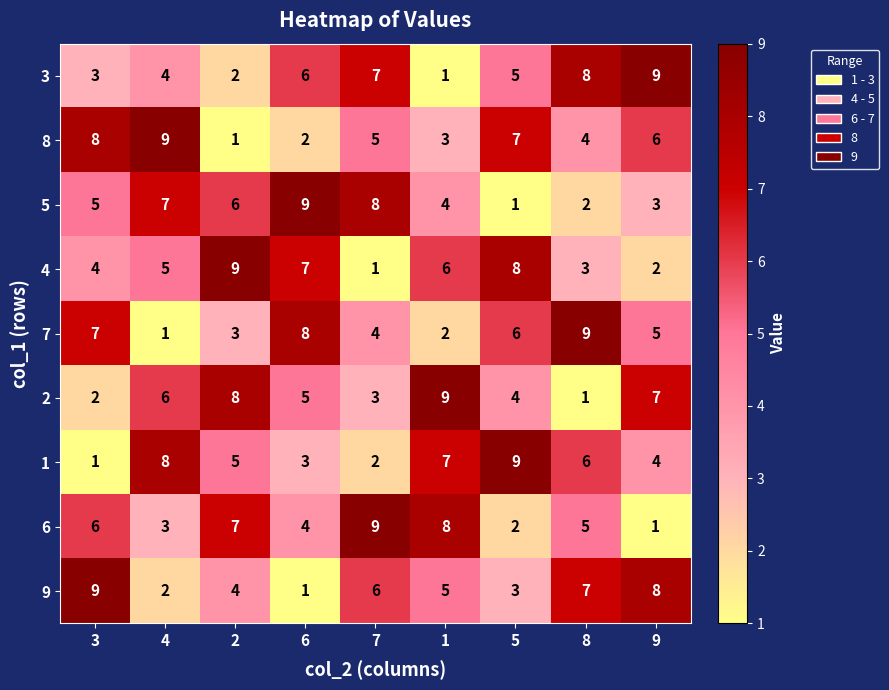

How many data points does each series have?

9